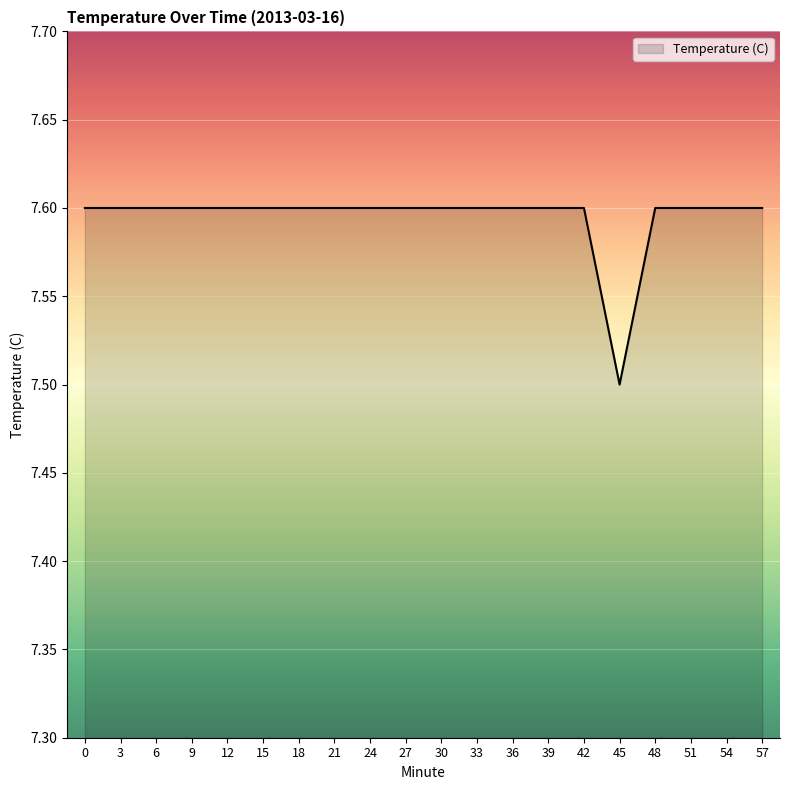

What is the ratio of the value at 0 to the value at 3?

1.0